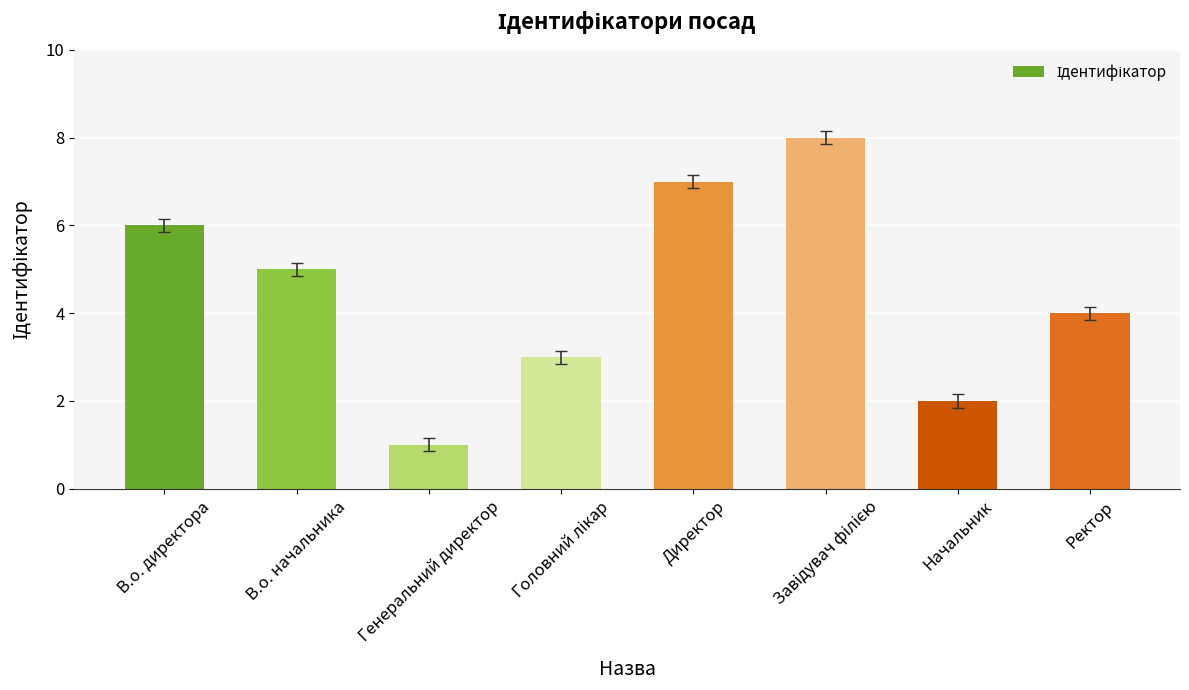

Approximately how many times larger is the value at Директор compared to Начальник?

3.5